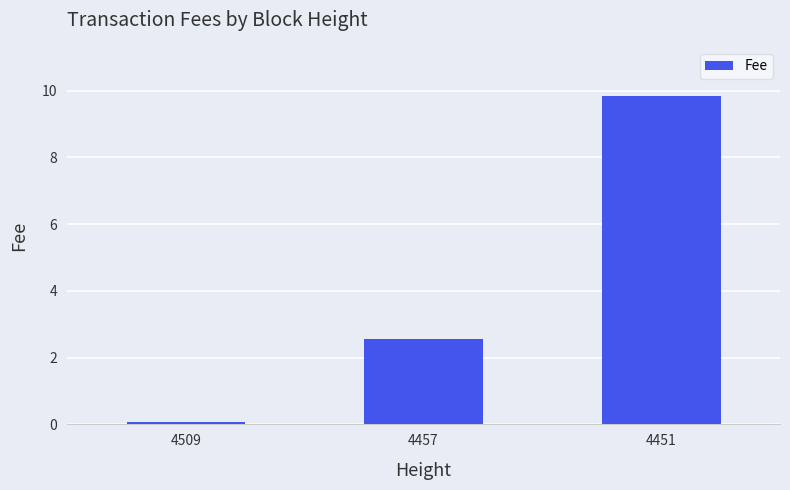

The value at 4451 is 3.6. True or false?

False